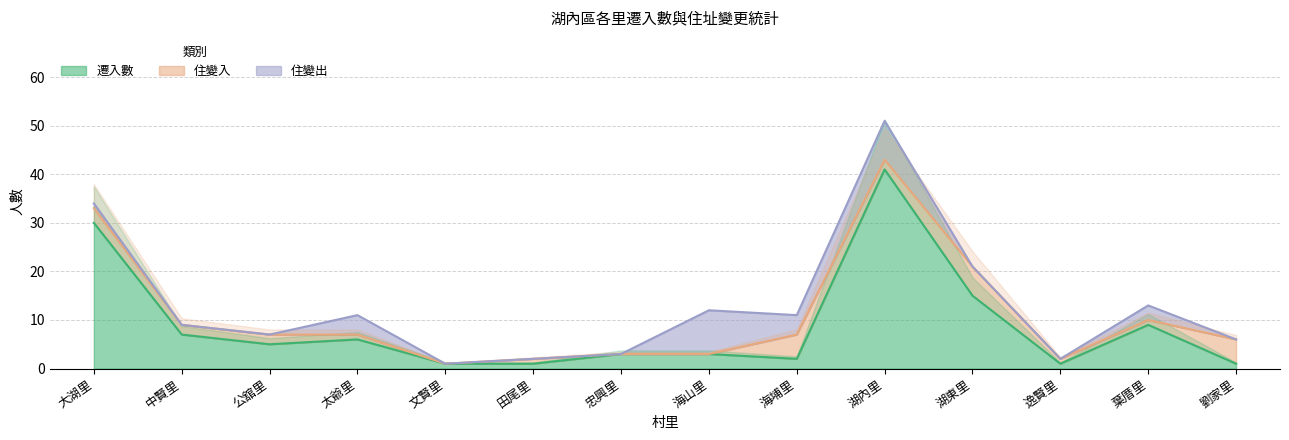

Which category has the highest value in the 遷入數 series?

湖內里